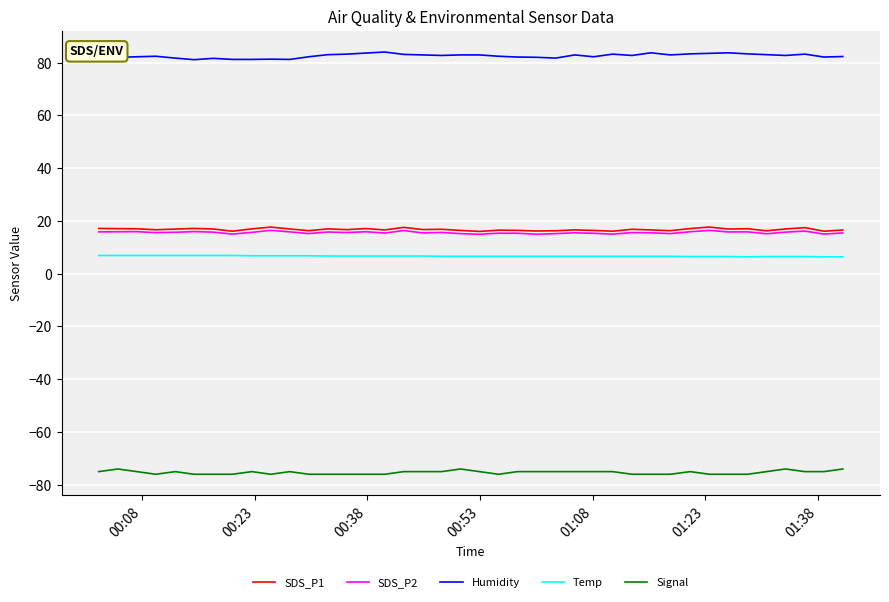

True or false: Signal and Humidity cross at least once.

False